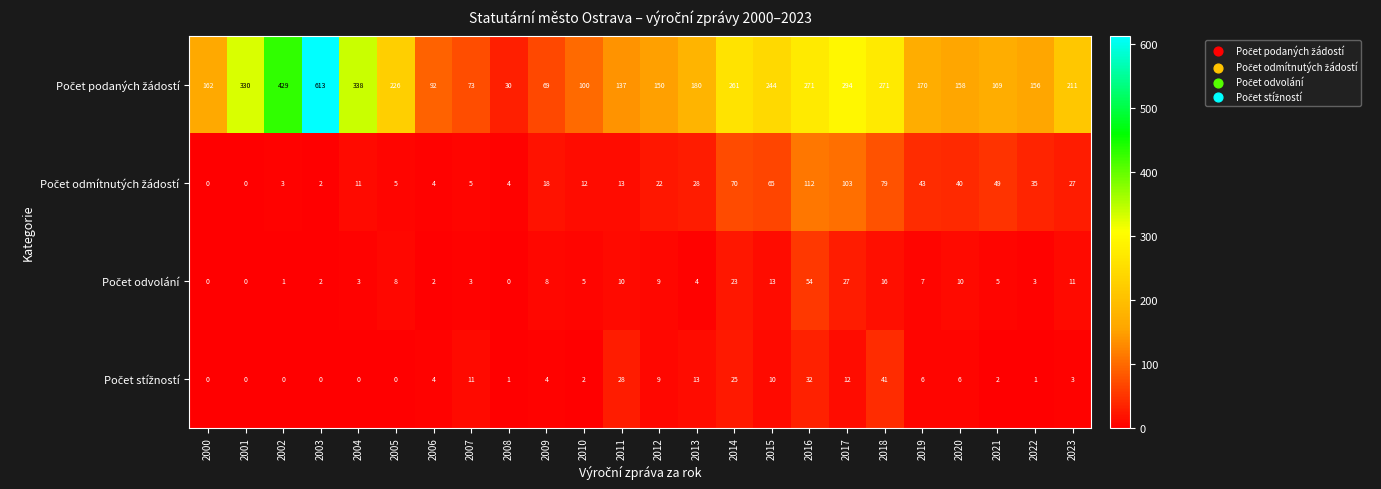

How many data points does each series have?

24